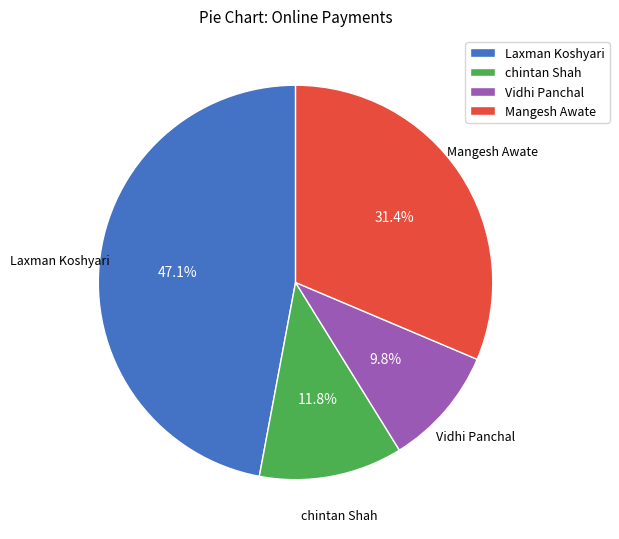

How much of the chart is everything except Laxman Koshyari?

52.9%